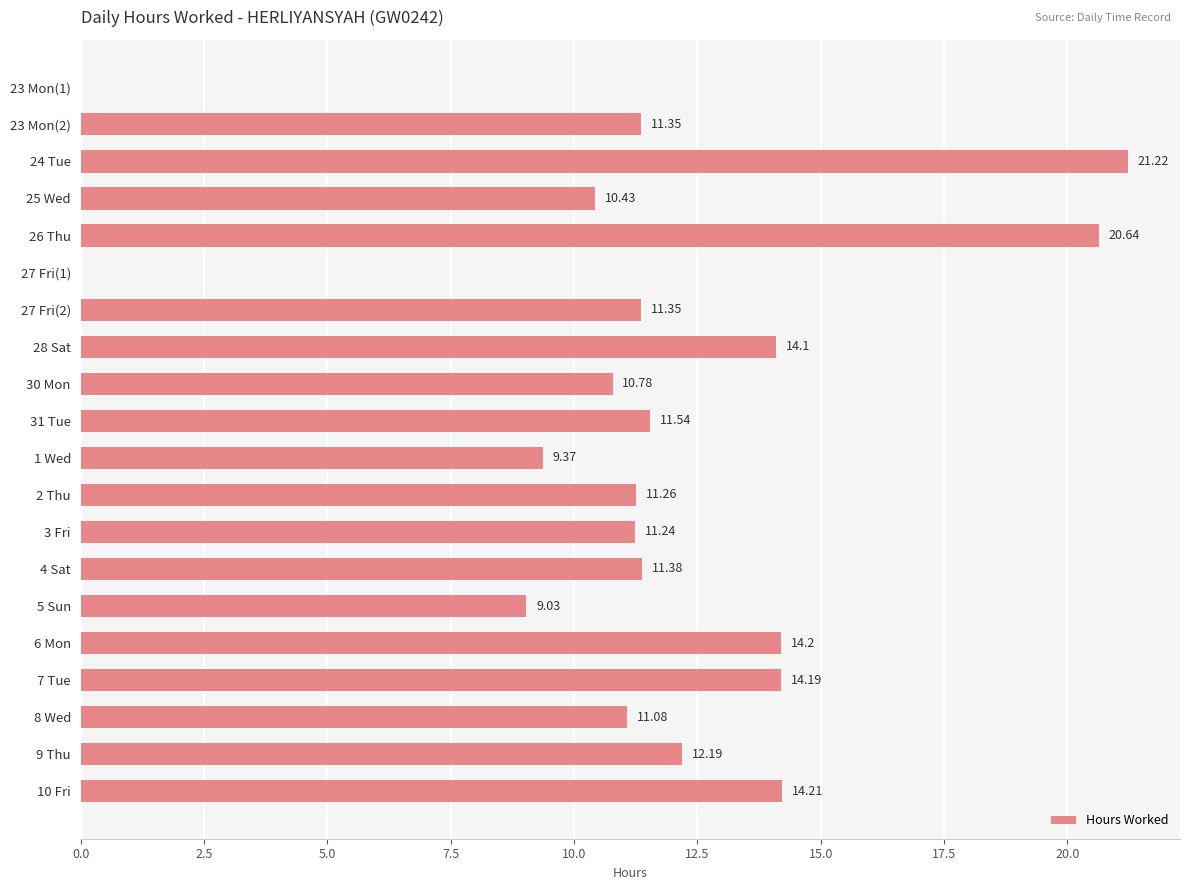

What is the sum of all values?

229.6